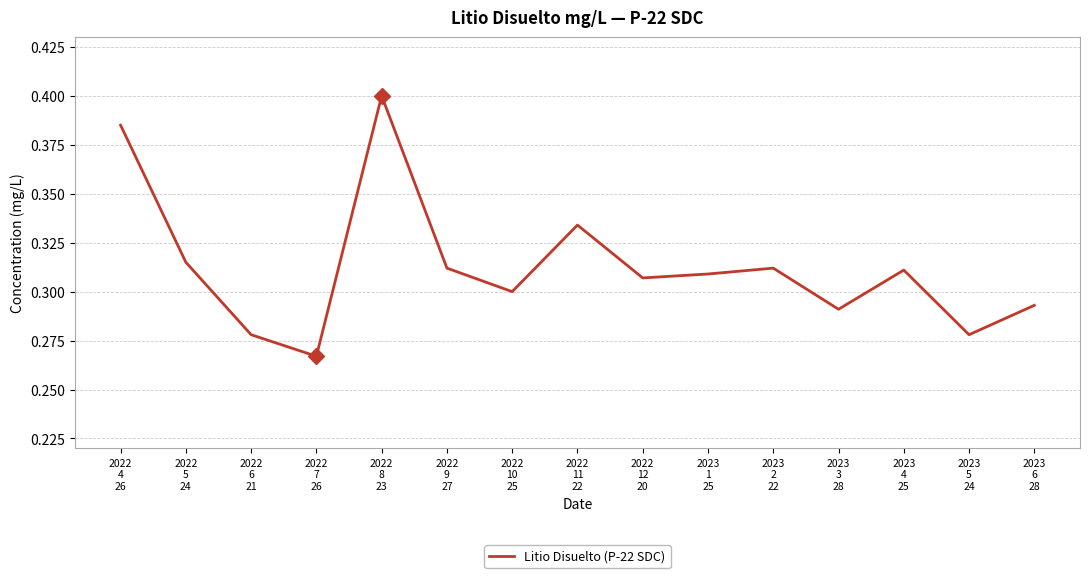

At which category does the data reach its first local peak?

2022
8
23